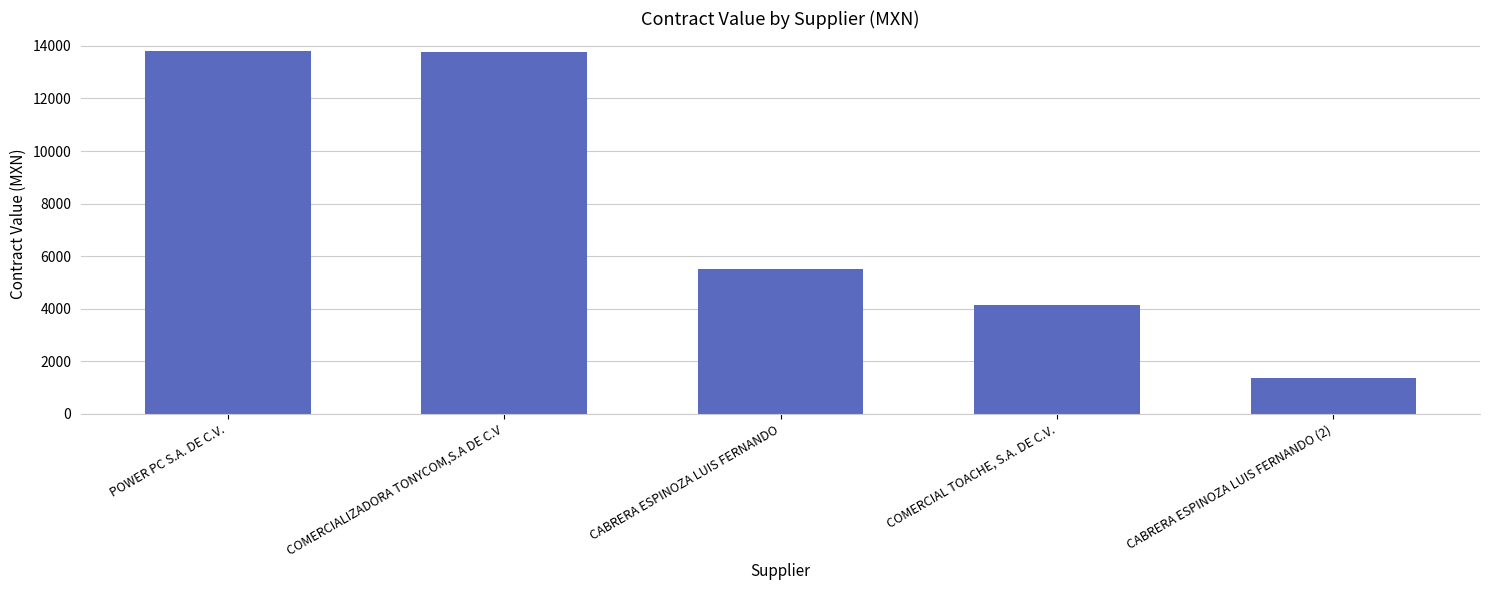

List the labels in order of value, smallest first.

CABRERA ESPINOZA LUIS FERNANDO (2), COMERCIAL TOACHE, S.A. DE C.V., CABRERA ESPINOZA LUIS FERNANDO, COMERCIALIZADORA TONYCOM,S.A DE C.V, POWER PC S.A. DE C.V.